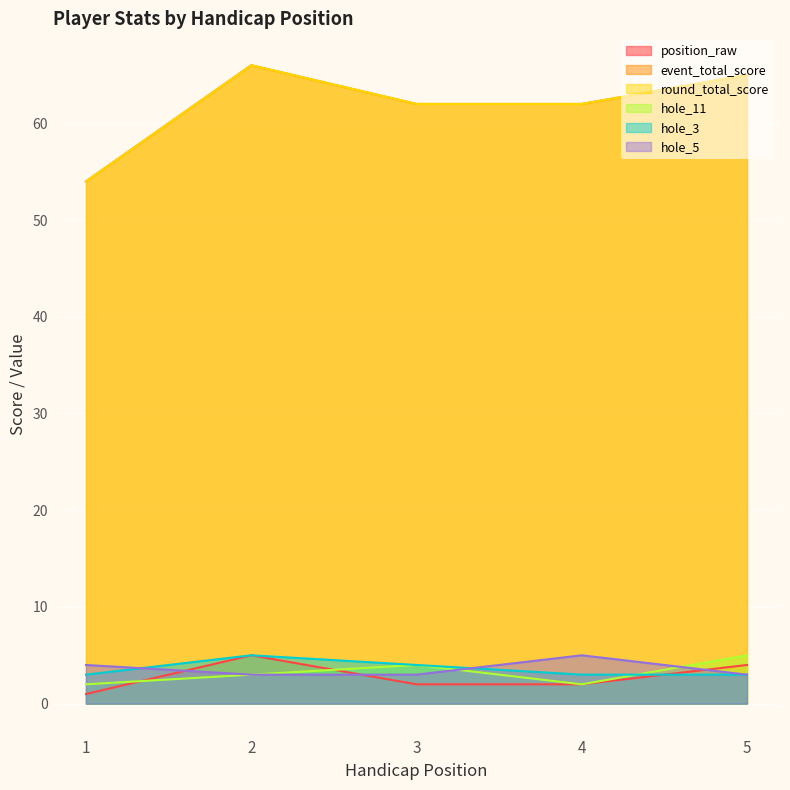

Count the hole_3 values in the range 3 to 4.

4